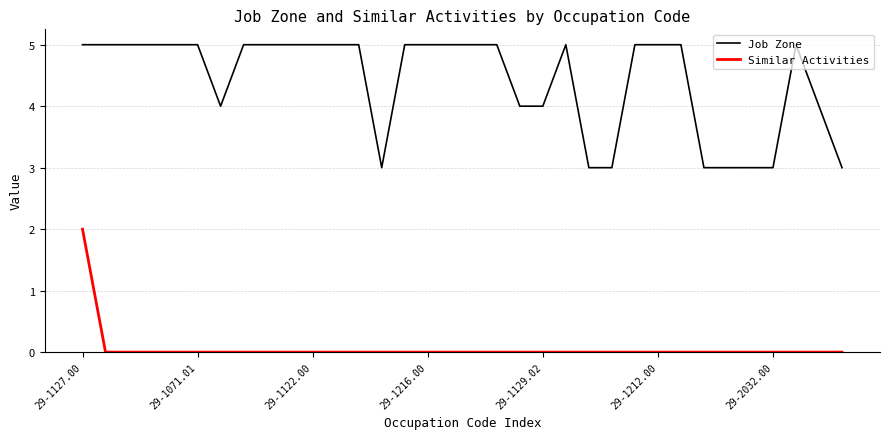

Which series has the largest total across all categories?

Job Zone